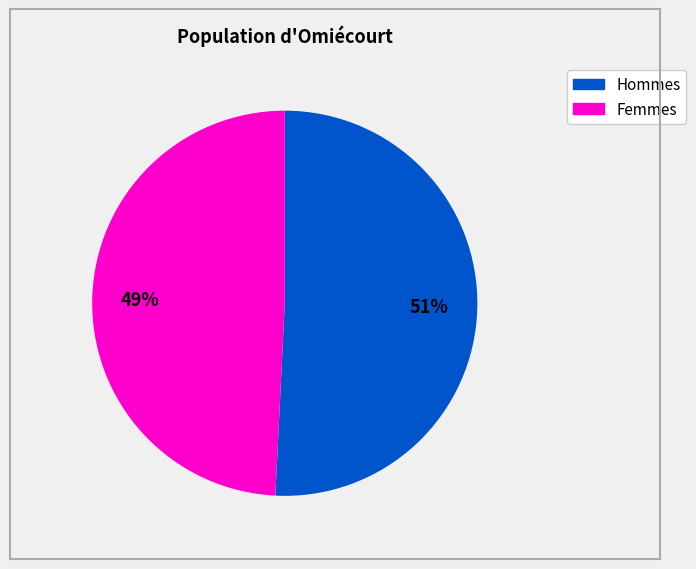

Does any single category account for the majority?

Yes